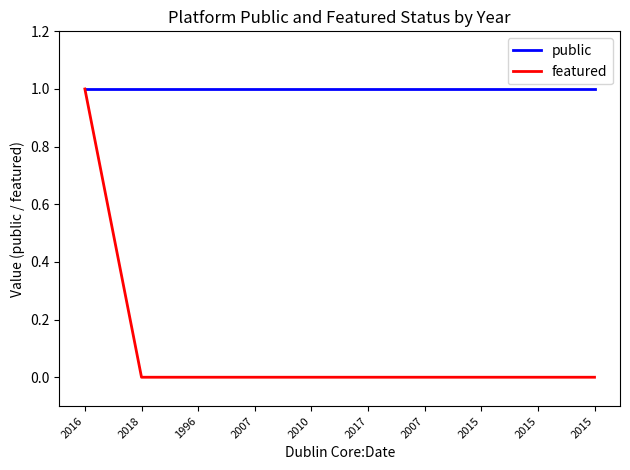

Where is public nearest to the value 1?

2016